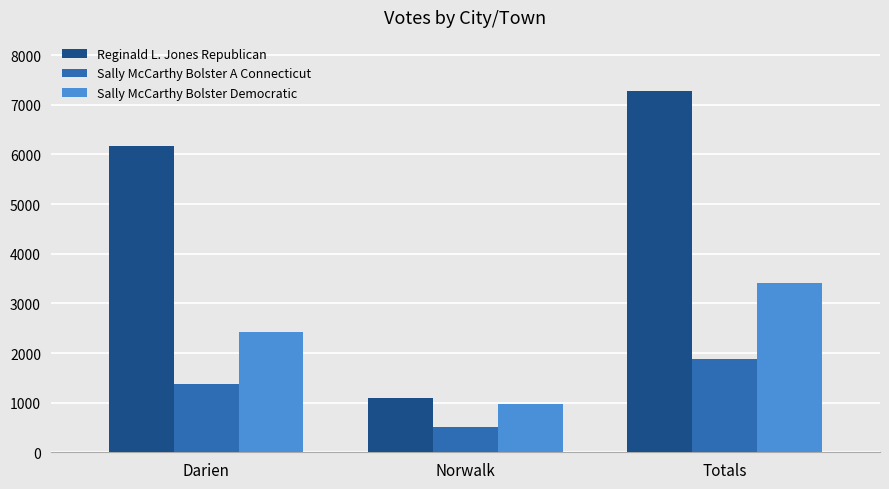

What are all the series names shown in the legend?

Reginald L. Jones Republican, Sally McCarthy Bolster A Connecticut, Sally McCarthy Bolster Democratic